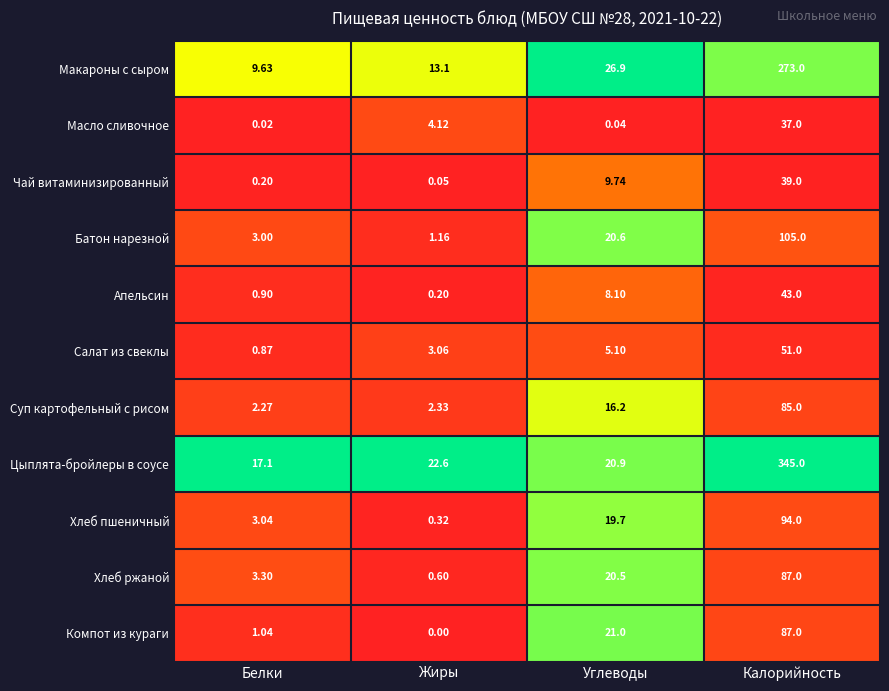

List the labels in order of Хлеб ржаной value, smallest first.

Жиры, Белки, Углеводы, Калорийность